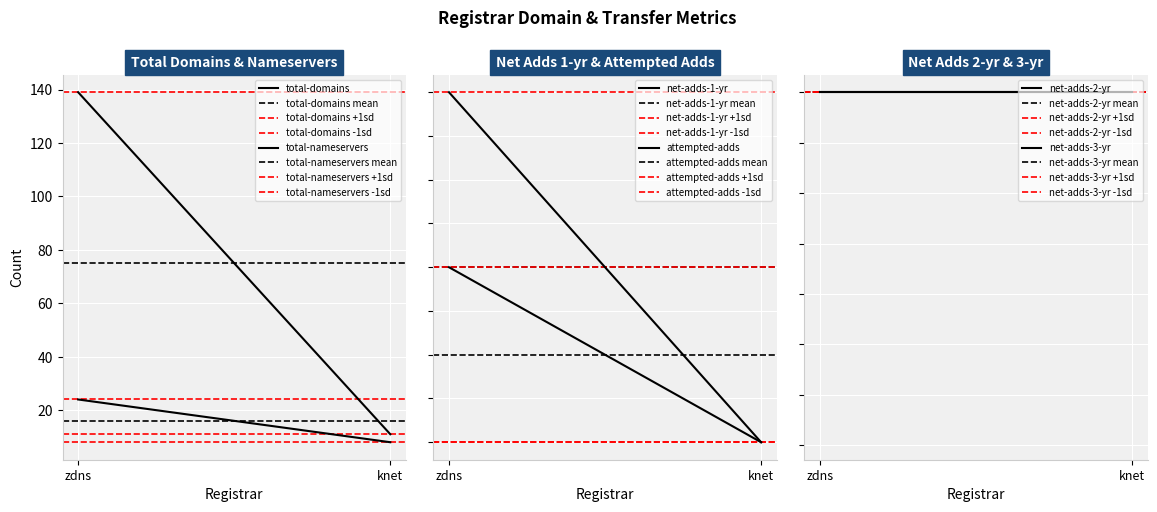

What is the maximum value shown in the chart?

139